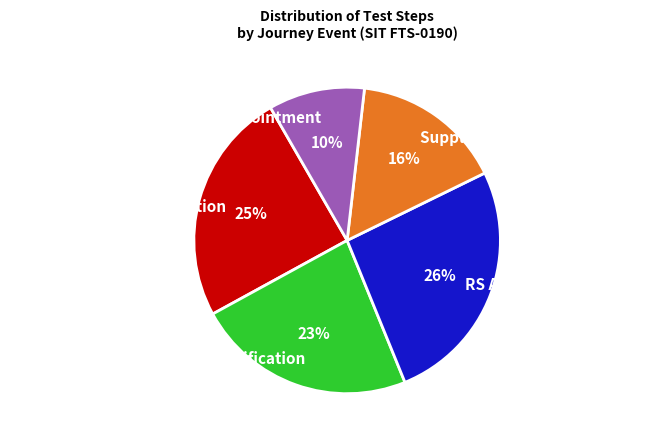

Is the sum of Amend DS Appointment and RS De-Appointment Notification greater than half?

No